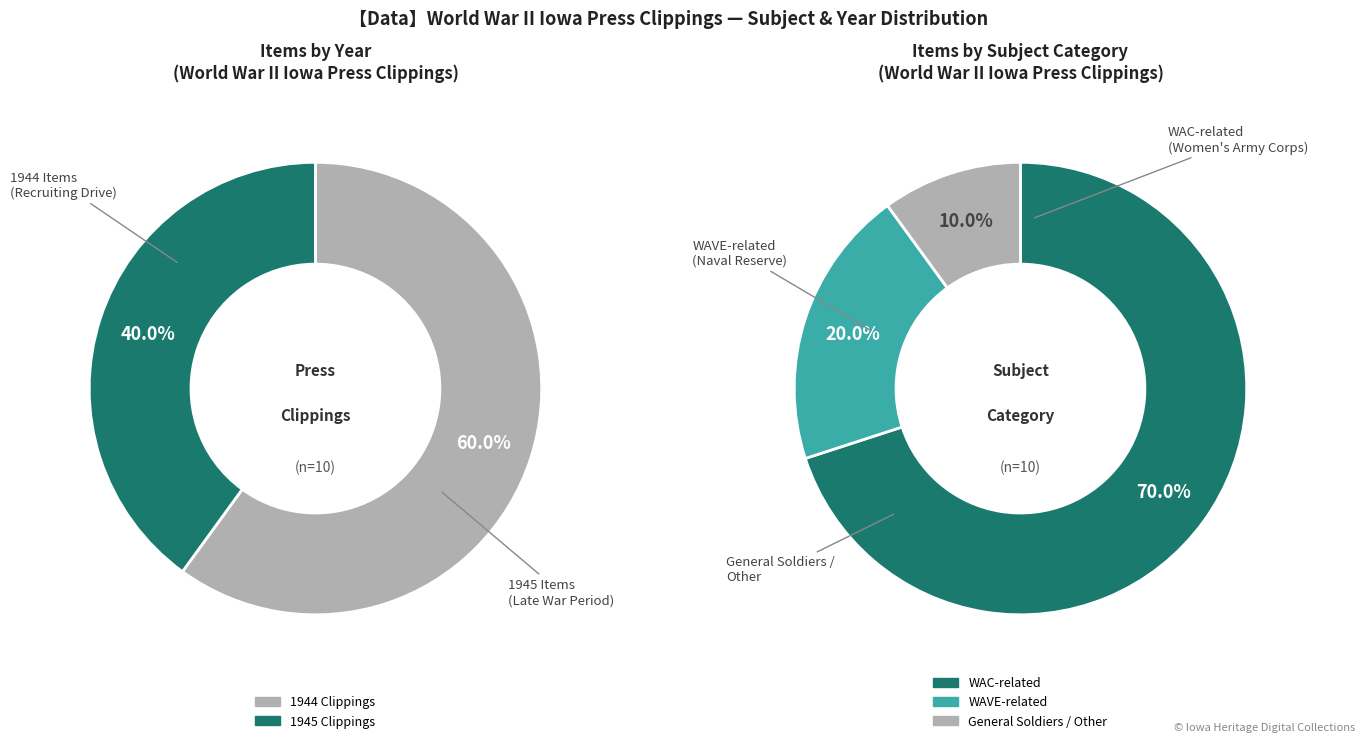

Is WAC Recruiting (1944-09) the majority of the pie?

No